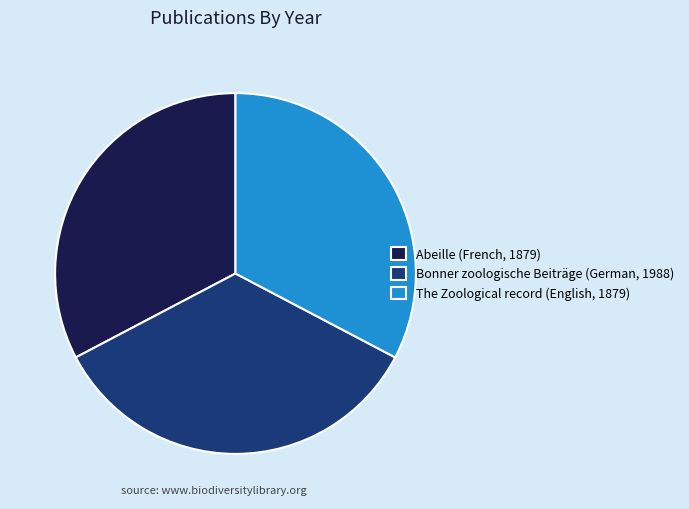

How many slices are in this pie chart?

3